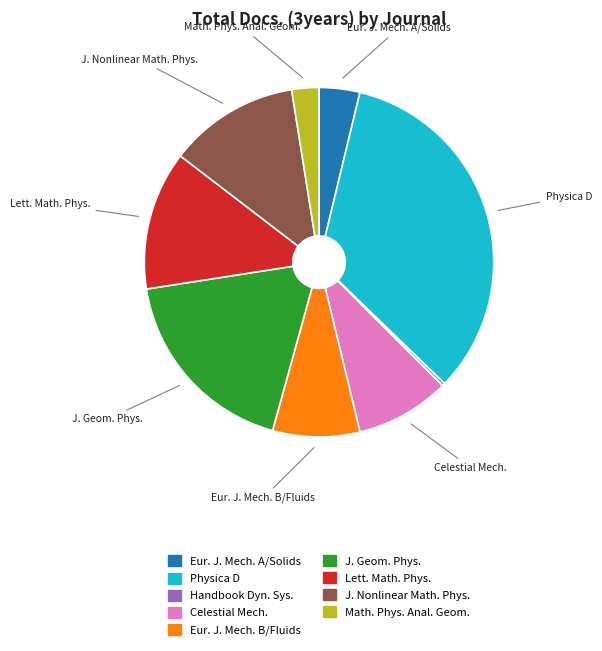

Do J. Geom. Phys. and Lett. Math. Phys. together represent more than half of the pie?

No